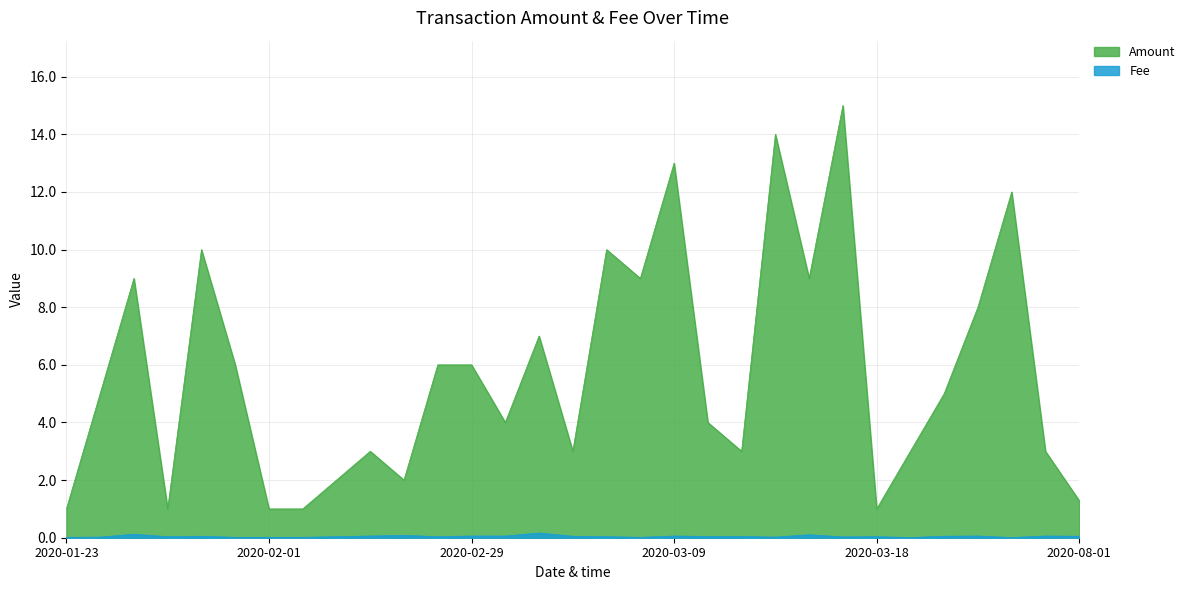

Reading left to right, transcribe all the data shown in this chart.

Amount: 2020-01-23=1.0	2020-01-27=5.0	2020-01-28=9.0	2020-01-29=1.0	2020-01-30=10.0	2020-01-31=6.0	2020-02-01=1.0	2020-02-04=1.0	2020-02-05=2.0	2020-02-08=3.0	2020-02-14=2.0	2020-02-28=6.0	2020-02-29=6.0	2020-03-01=4.0	2020-03-05=7.0	2020-03-06=3.0	2020-03-07=10.0	2020-03-08=9.0	2020-03-09=13.0	2020-03-13=4.0	2020-03-14=3.0	2020-03-15=14.0	2020-03-16=9.0	2020-03-17=15.0	2020-03-18=1.0	2020-03-21=3.0	2020-03-22=5.0	2020-03-27=8.0	2020-03-29=12.0	2020-03-31=3.0	2020-08-01=1.3
Fee: 2020-01-23=0.0	2020-01-27=0.0	2020-01-28=0.1	2020-01-29=0.0	2020-01-30=0.1	2020-01-31=0.0	2020-02-01=0.0	2020-02-04=0.0	2020-02-05=0.0	2020-02-08=0.1	2020-02-14=0.1	2020-02-28=0.0	2020-02-29=0.1	2020-03-01=0.1	2020-03-05=0.2	2020-03-06=0.1	2020-03-07=0.0	2020-03-08=0.0	2020-03-09=0.1	2020-03-13=0.0	2020-03-14=0.0	2020-03-15=0.0	2020-03-16=0.1	2020-03-17=0.0	2020-03-18=0.0	2020-03-21=0.0	2020-03-22=0.1	2020-03-27=0.1	2020-03-29=0.0	2020-03-31=0.1	2020-08-01=0.1